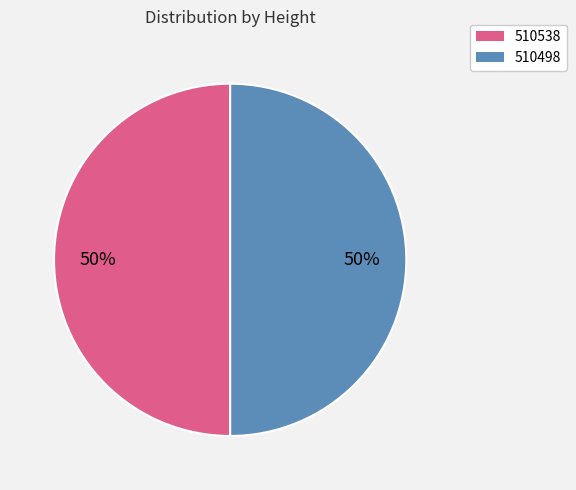

What percentage is the 510538 slice, to the nearest percent?

50%